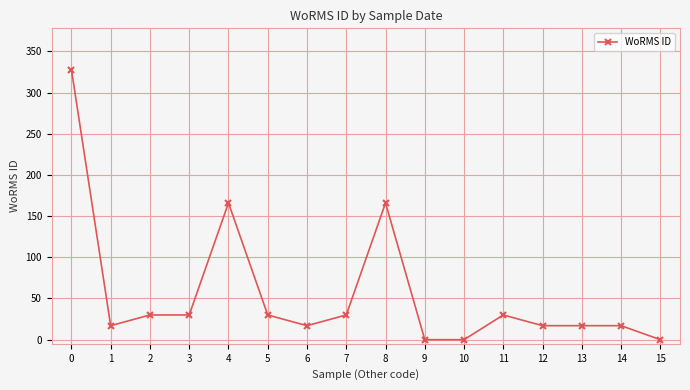

At which category does the data reach its first local valley?

1